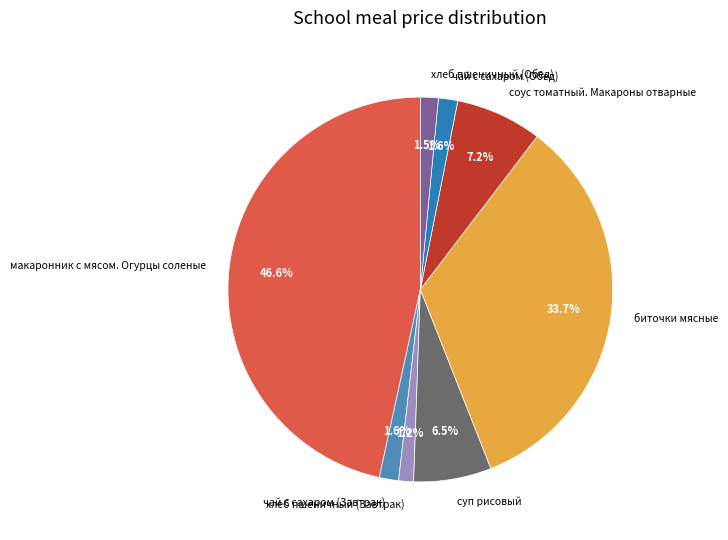

Does any single category account for the majority?

No